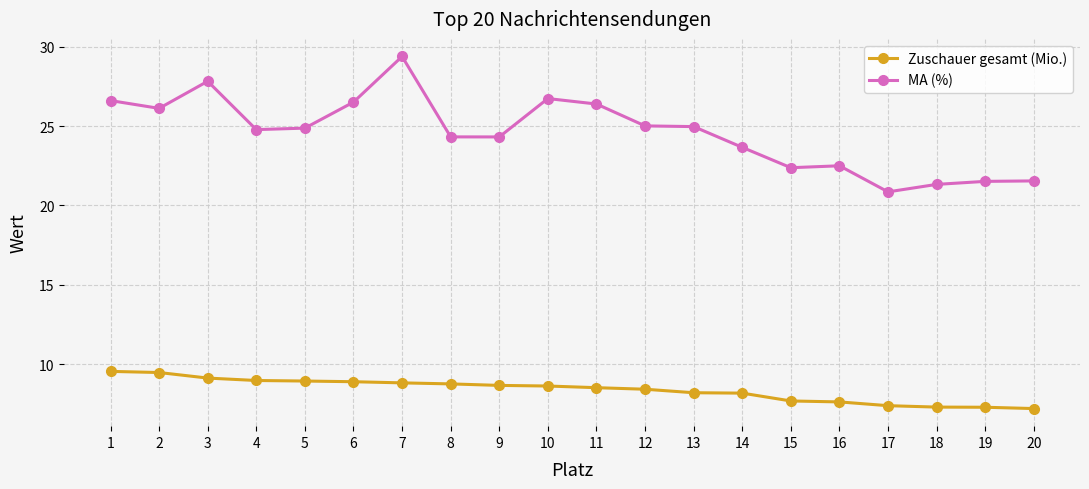

Does the chart display data point markers on the line(s)?

Yes